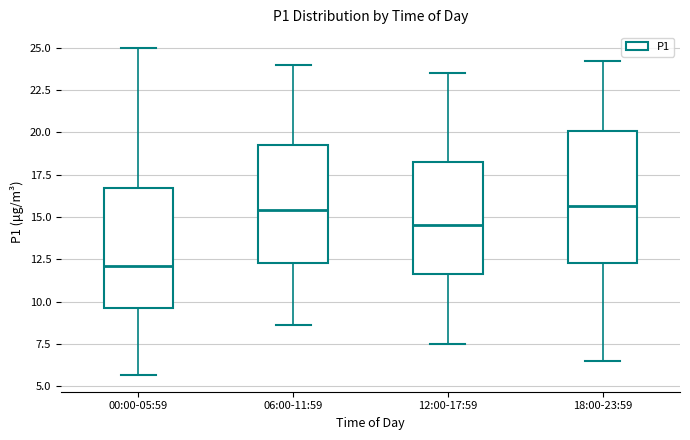

Comparing the boxes themselves (not the whiskers), which one is the tallest?

18:00-23:59